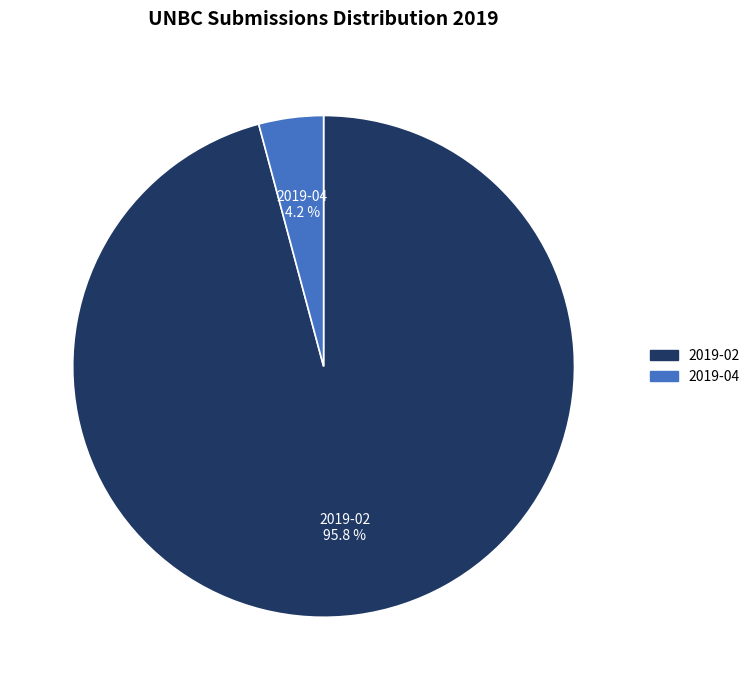

What is the smallest slice in the pie chart?

2019-04